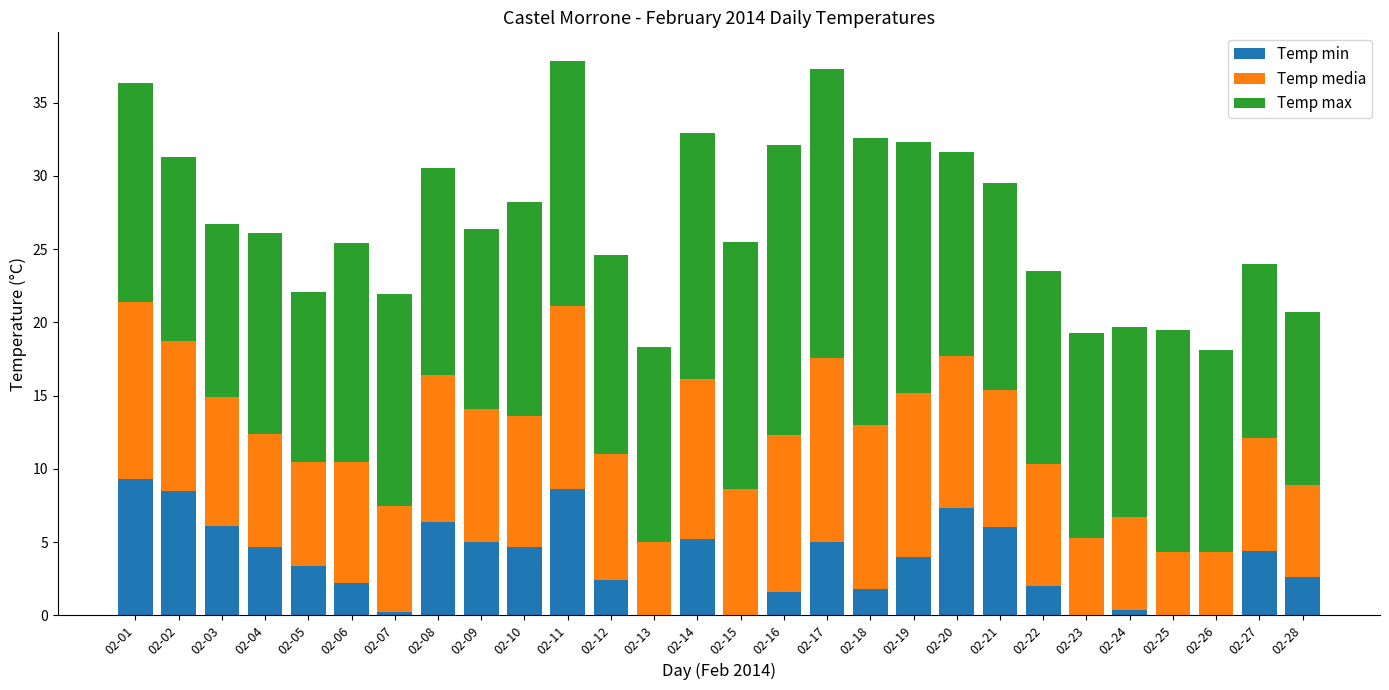

Read the Temp min value at 02-27.

4.4